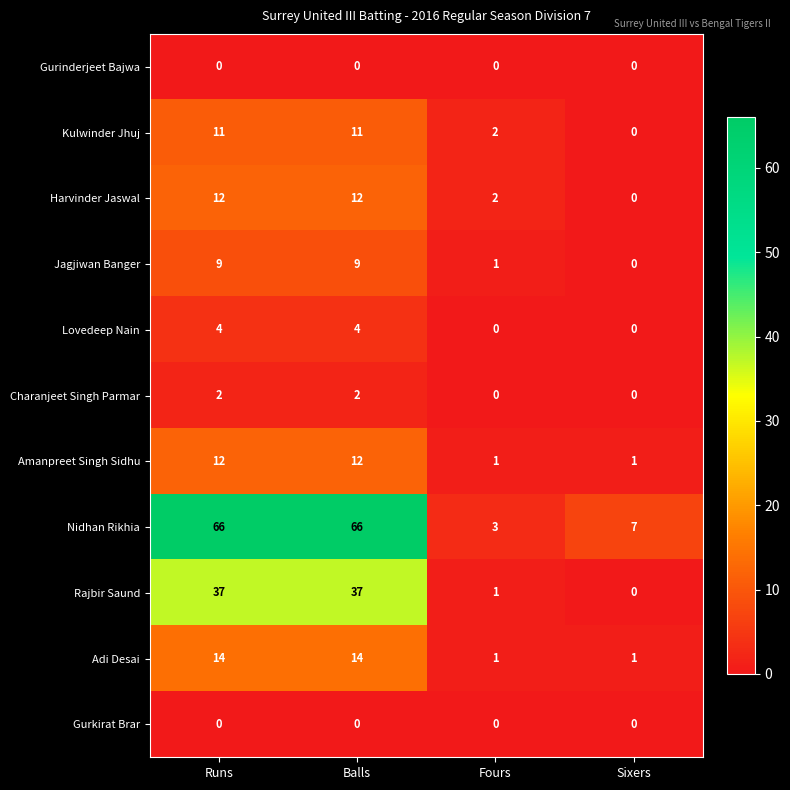

What is the difference between the Amanpreet Singh Sidhu values at Runs and Sixers?

11